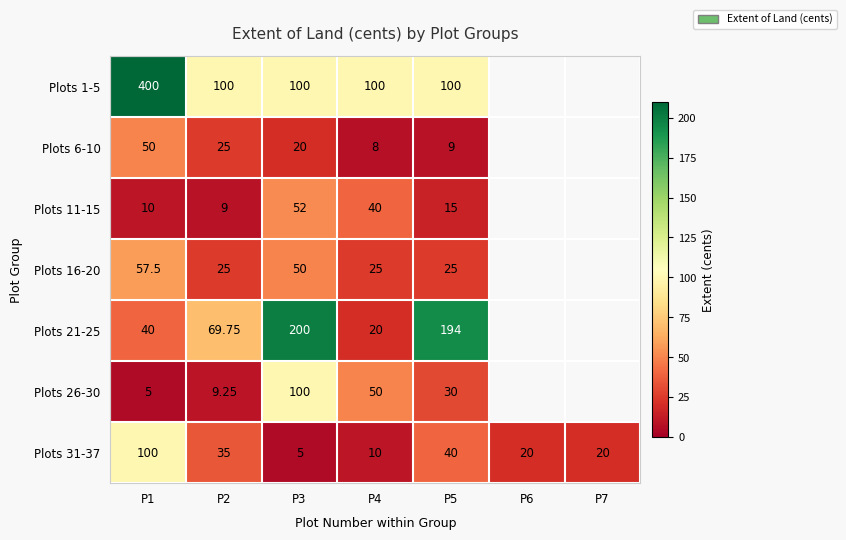

Is the value of Plots 21-25 at P4 greater than the value of Plots 11-15 at P2?

Yes